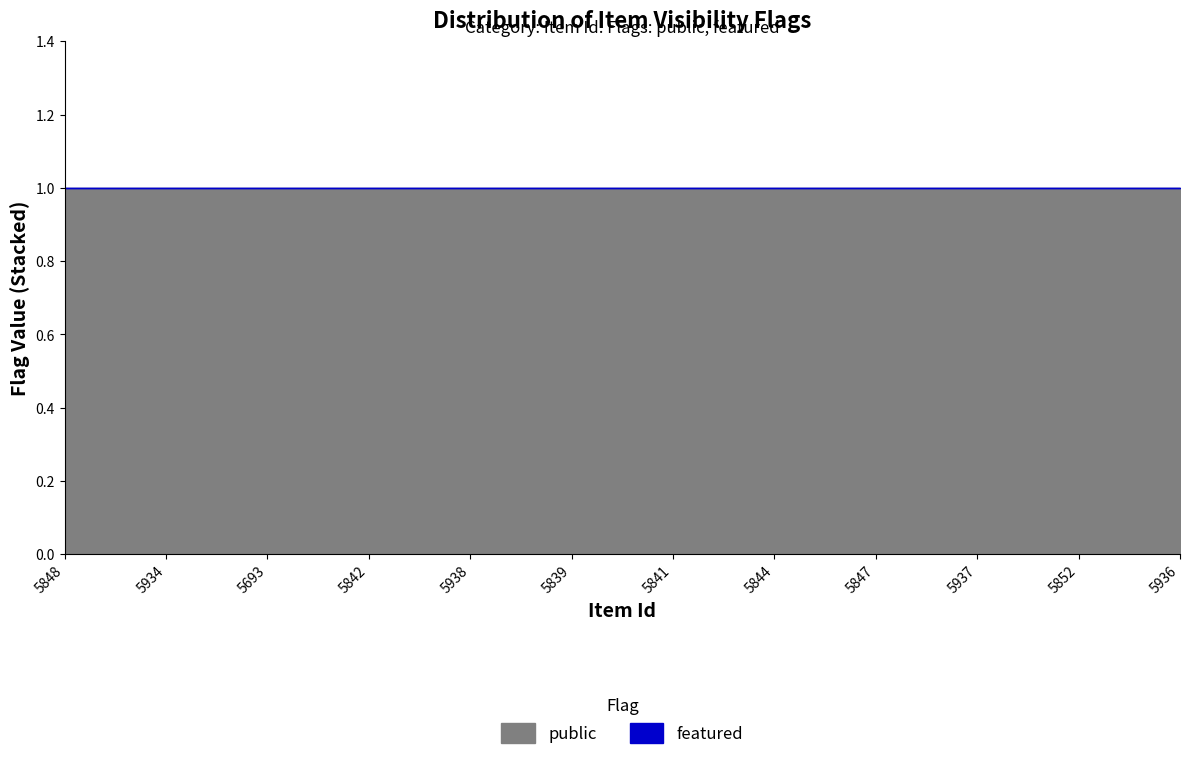

Does the chart have visible grid lines?

No